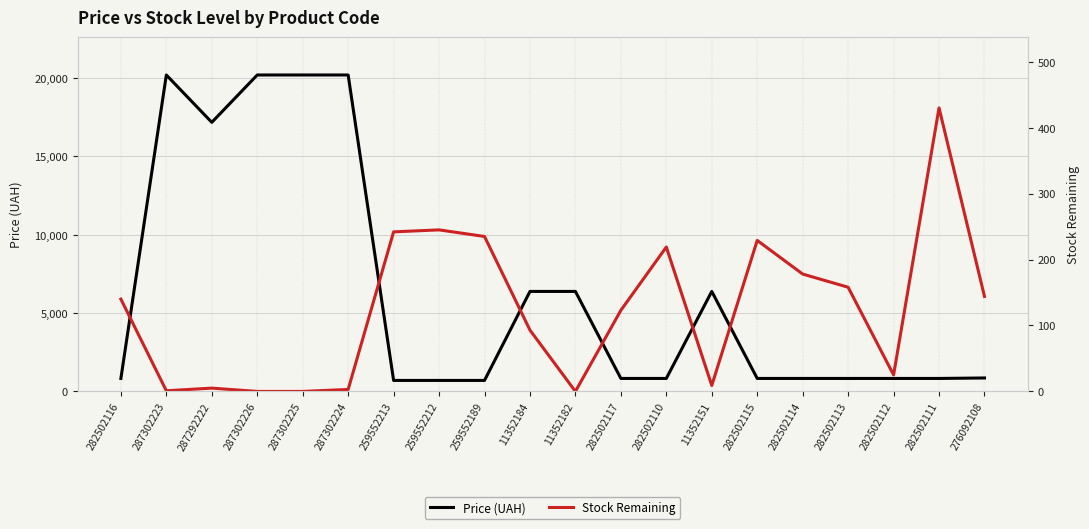

The value of Price (UAH) at 282502113 is 1285.8. True or false?

False